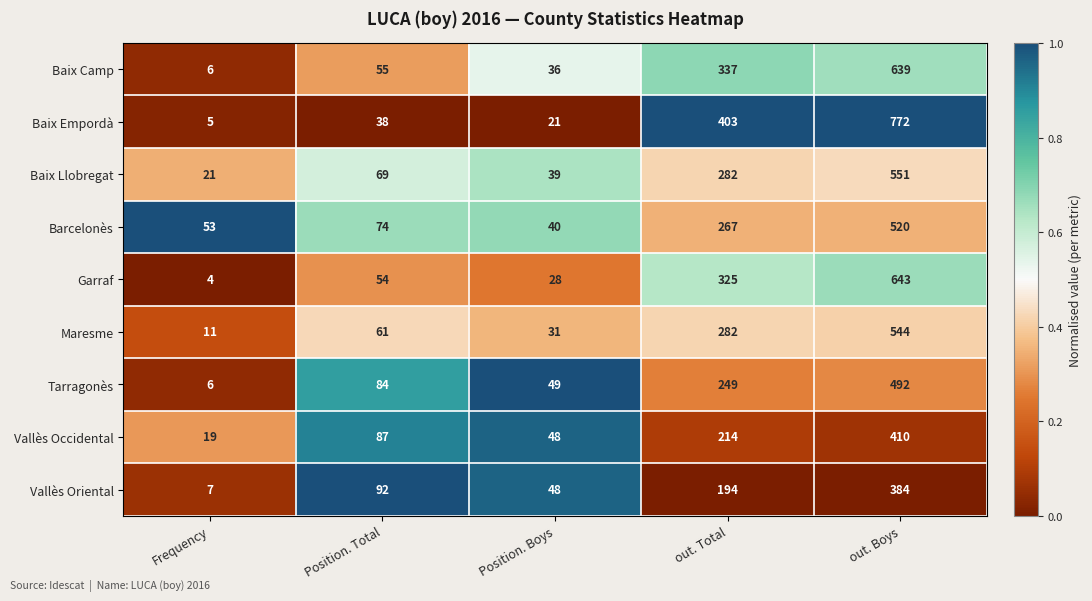

At which category is the sum across all series the highest?

out. Boys